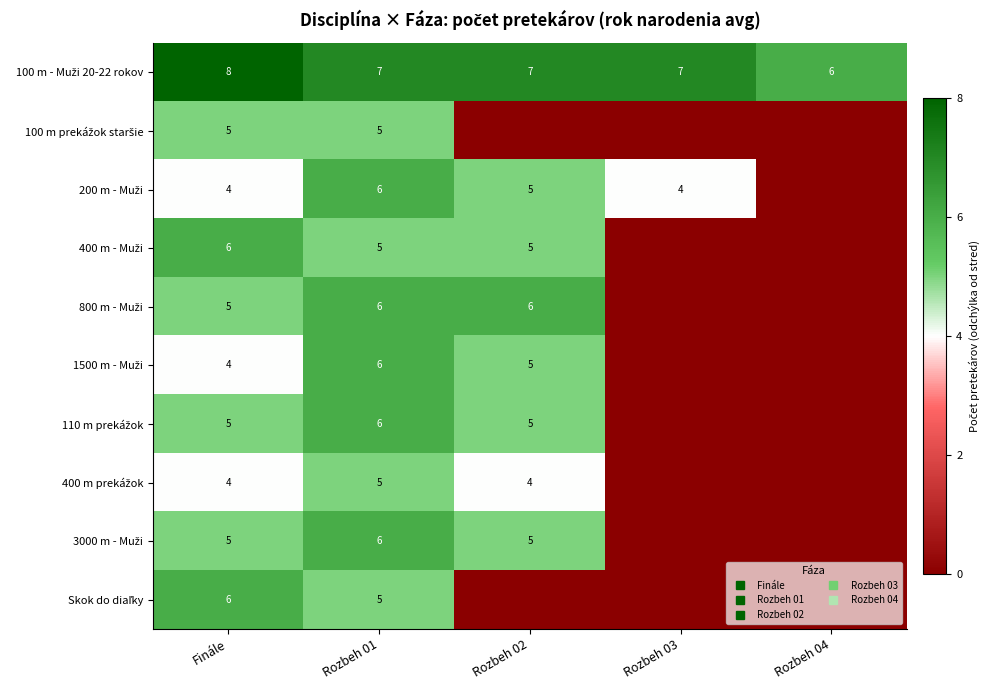

What is the smallest value displayed?

-4